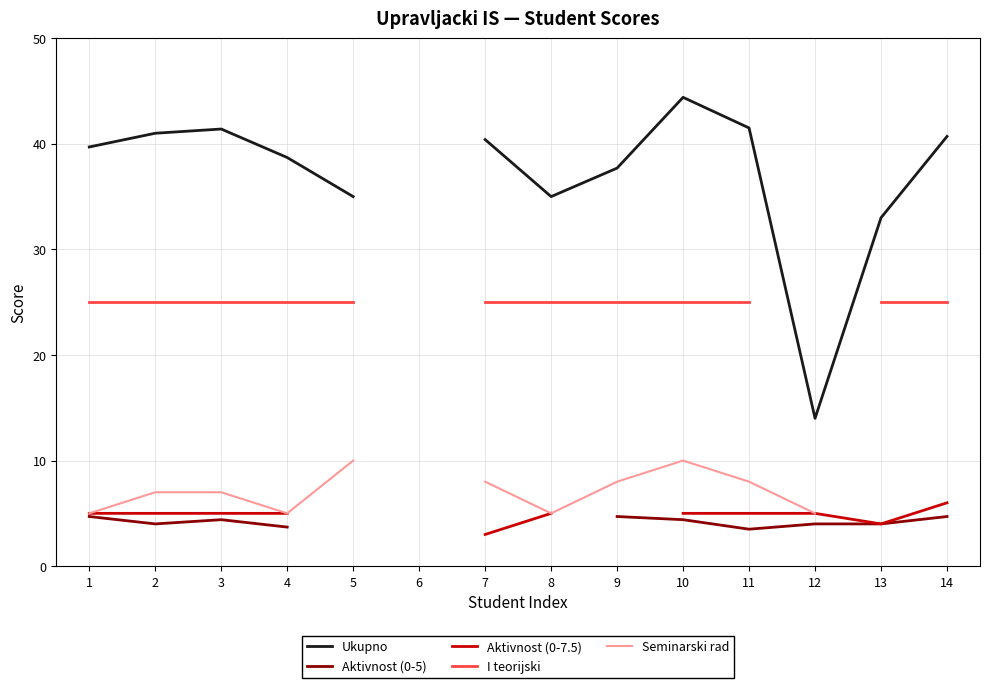

Which has a higher value, 4 or 8?

4